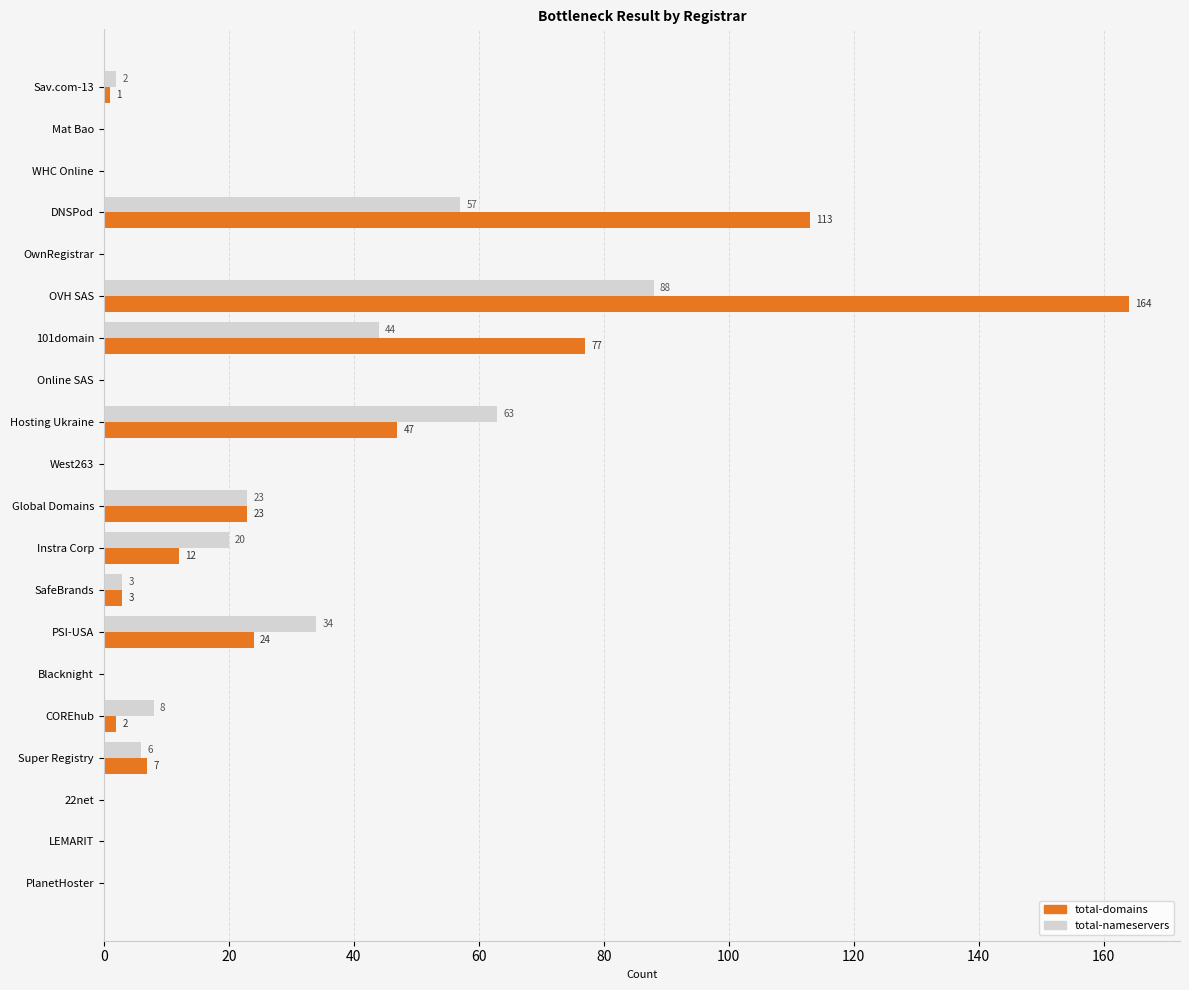

Which series has the largest total across all categories?

total-domains